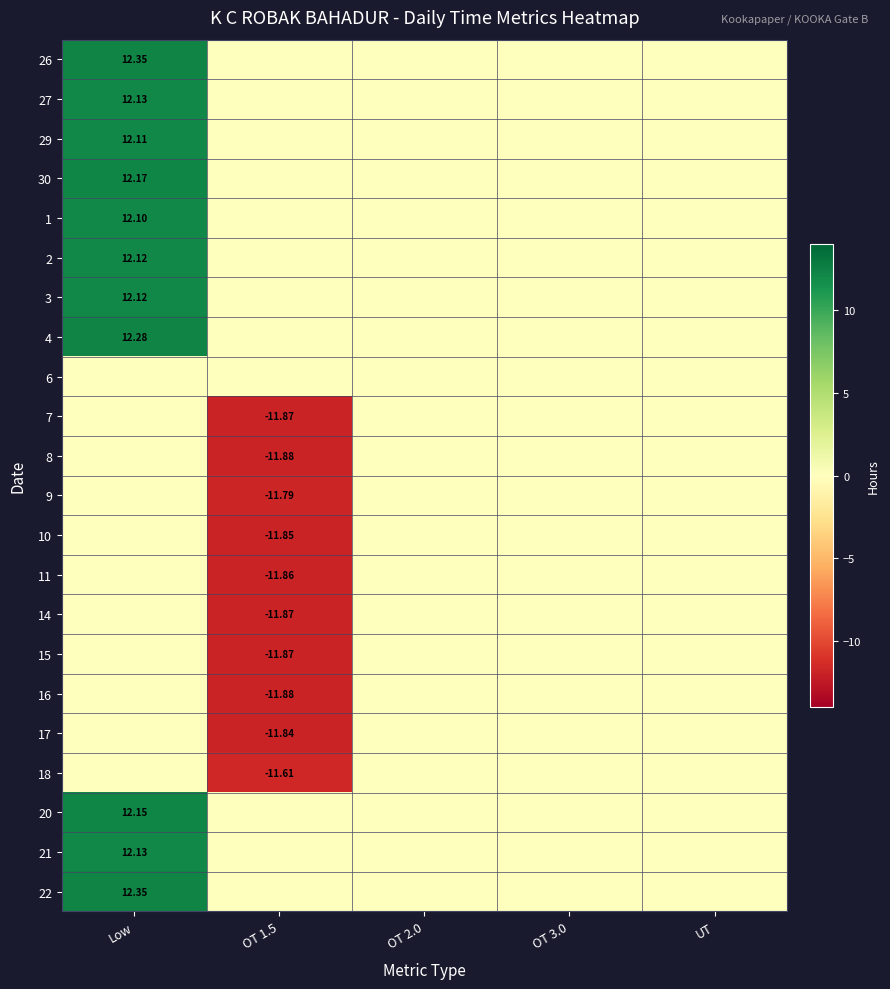

How many categories are shown in the chart?

5